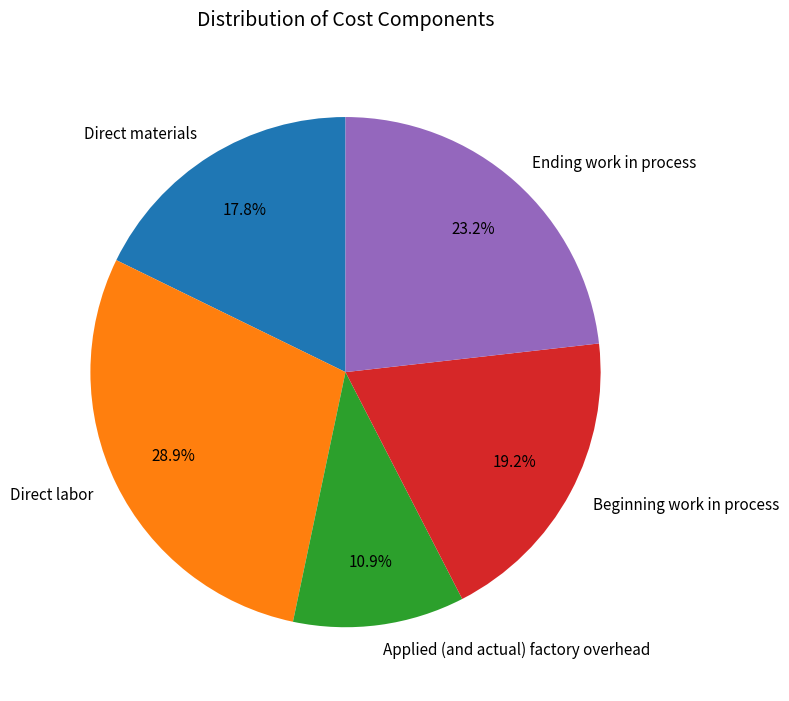

What percentage do Beginning work in process and Applied (and actual) factory overhead together represent?

30.1%